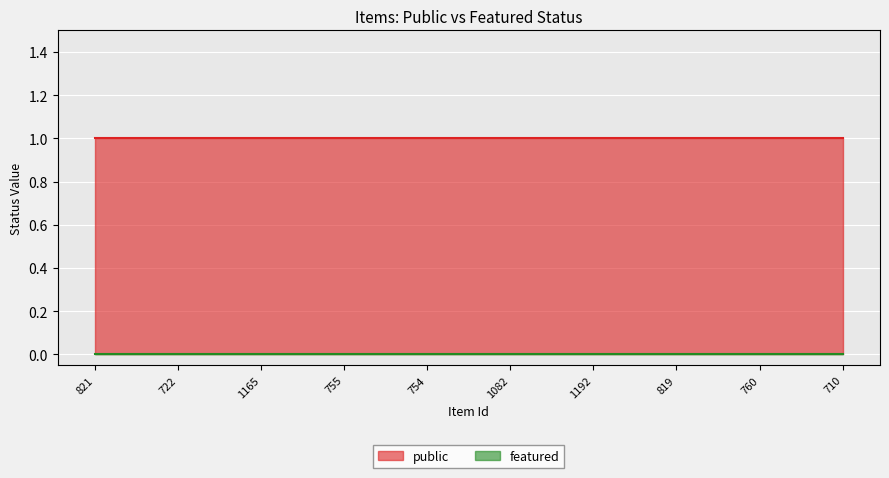

What position from the right is 1165?

8